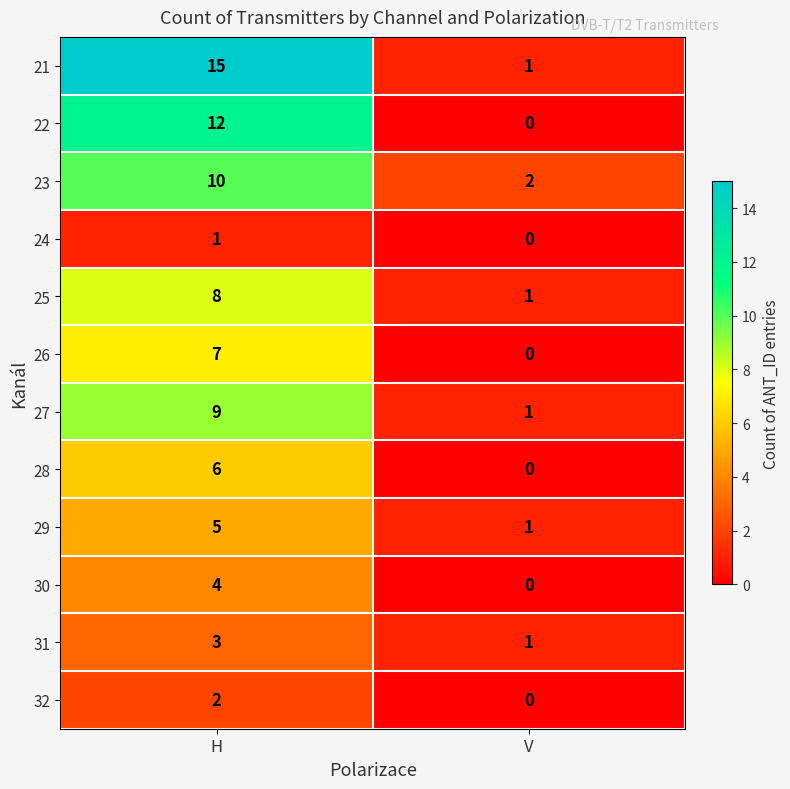

Where is 25 nearest to the value 4?

V